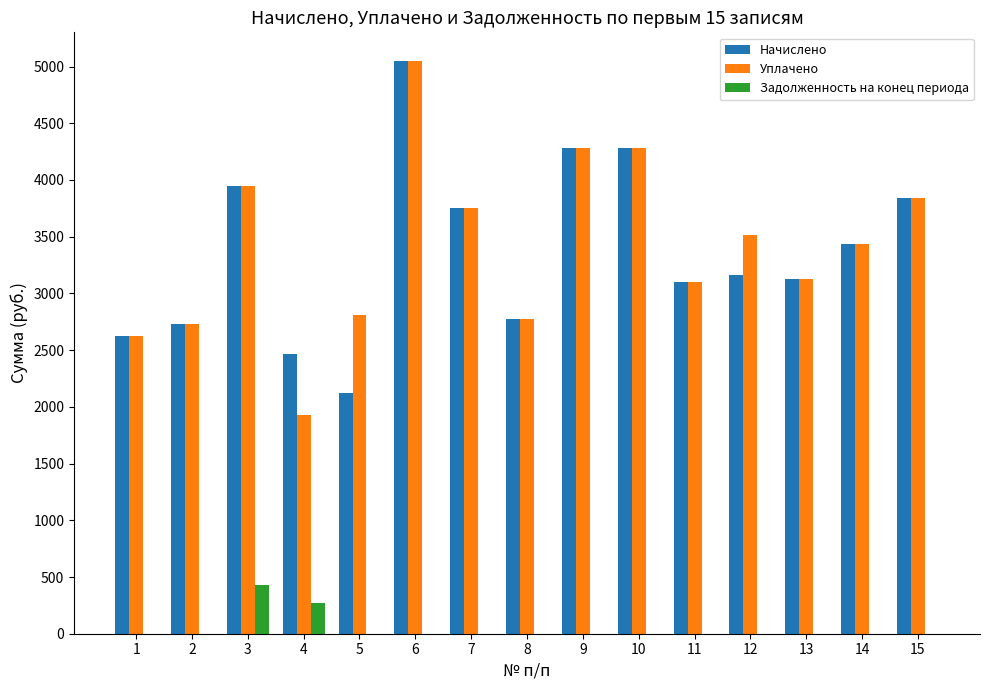

What is the sum of the Начислено values at 2 and 9?

7010.5